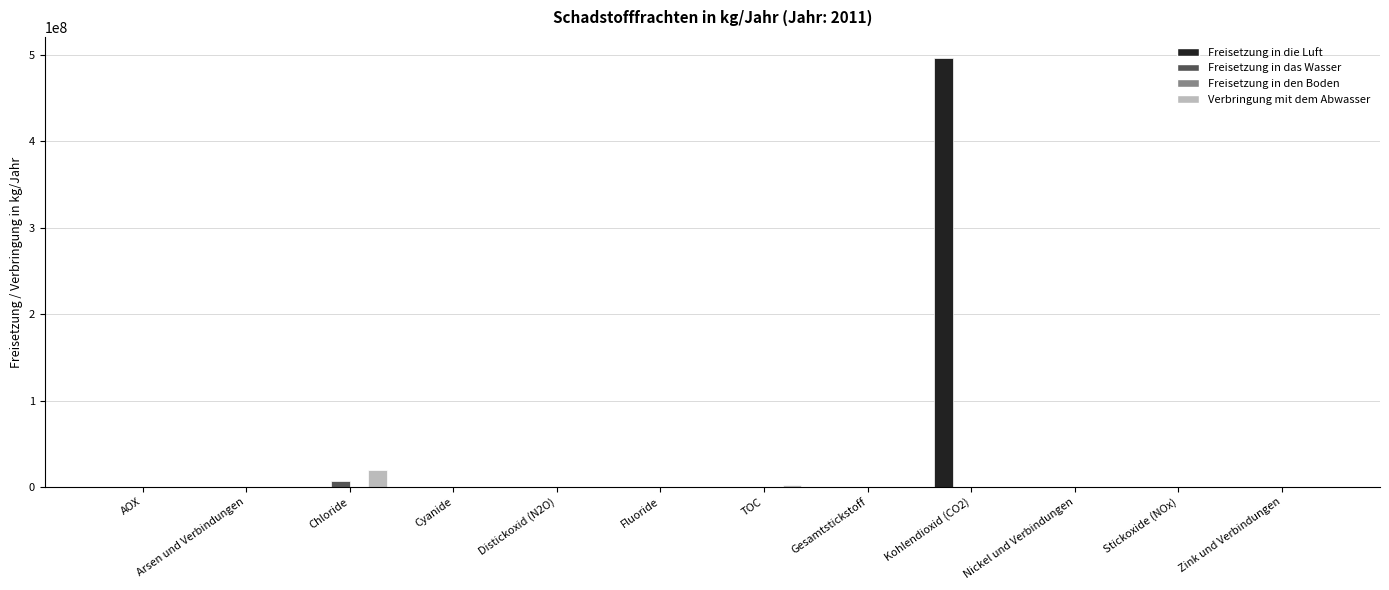

What is the sum of all Freisetzung in das Wasser values?

6560829